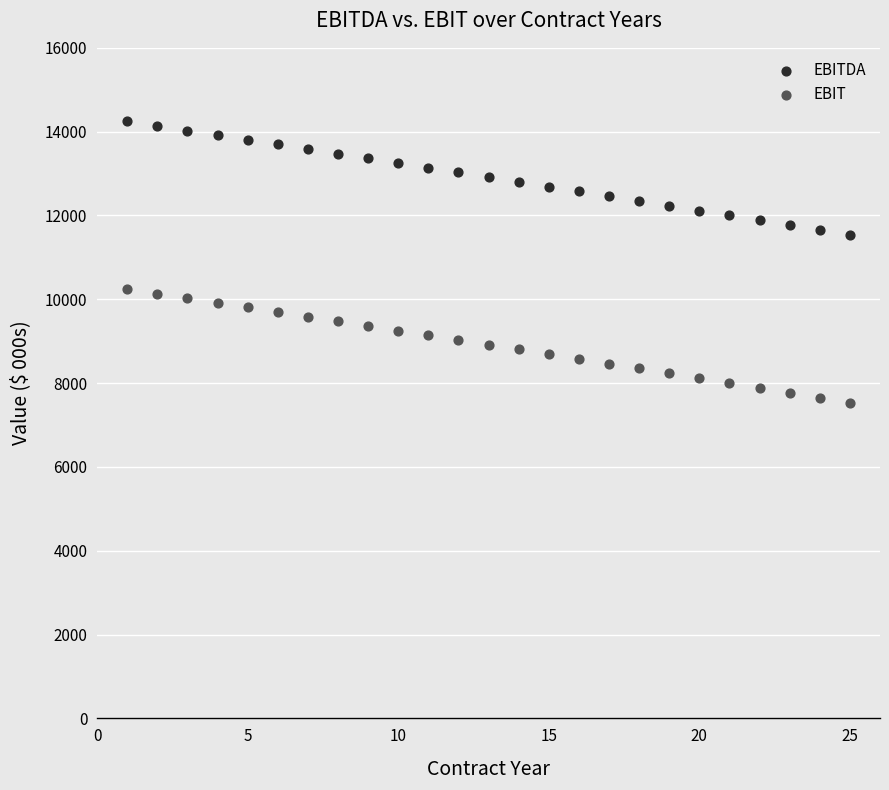

Which series reaches the minimum Y coordinate?

EBIT